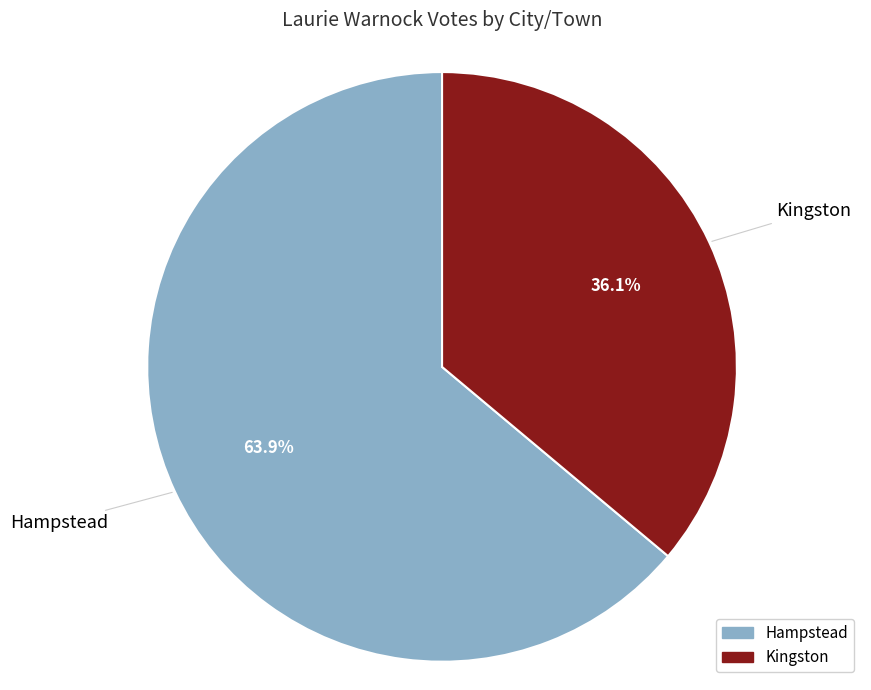

How many slices are in this pie chart?

2